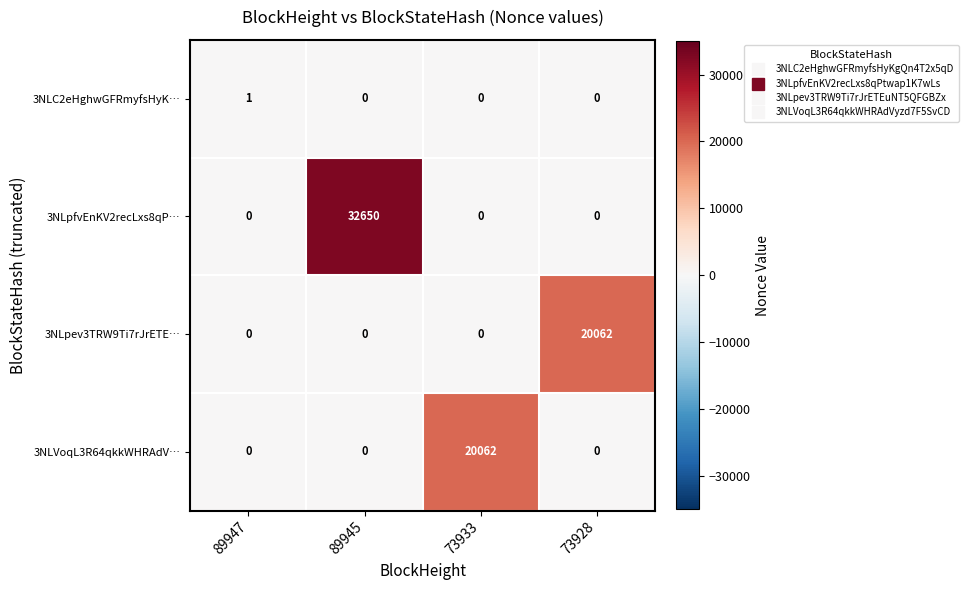

What is the average value of the 3NLpev3TRW9Ti7rJrETE… series?

5016